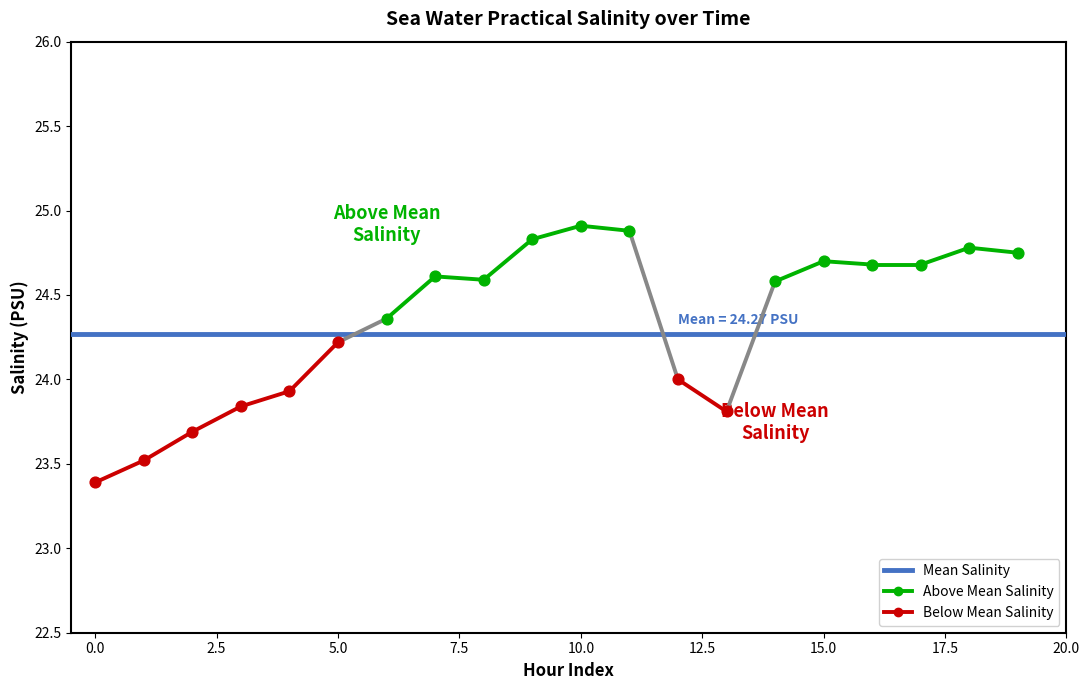

Between 2014-11-01T01 and 2014-11-01T13, which is larger?

2014-11-01T13